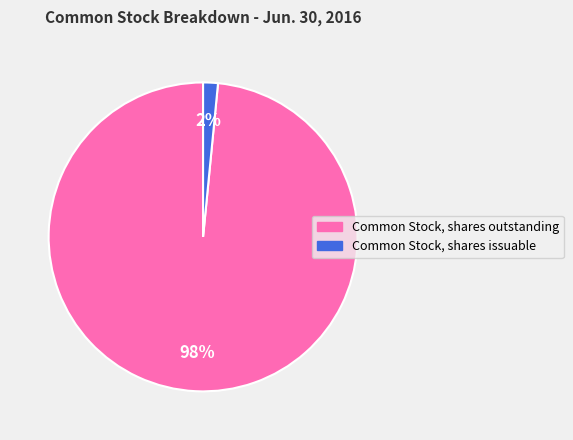

Which has a higher value, Common Stock, shares issuable or Common Stock, shares outstanding?

Common Stock, shares outstanding